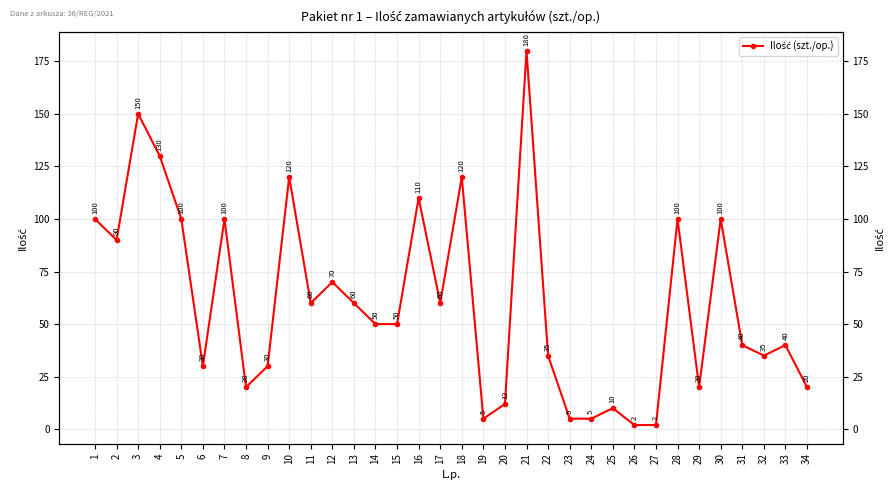

List the labels in order of value, largest first.

21, 3, 4, 10, 18, 16, 1, 5, 7, 28, 30, 2, 12, 11, 13, 17, 14, 15, 31, 33, 22, 32, 6, 9, 8, 29, 34, 20, 25, 19, 23, 24, 26, 27